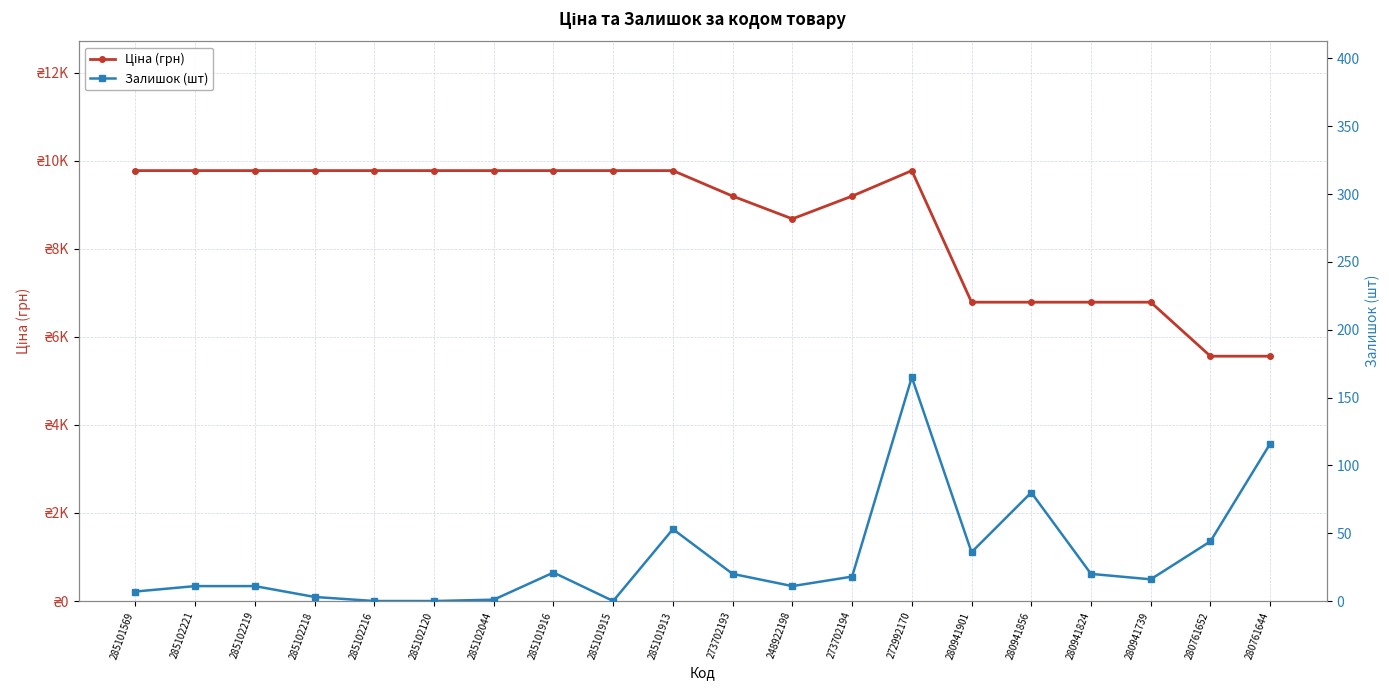

In Залишок (шт), how many points are higher than both neighbors (excluding endpoints)?

4